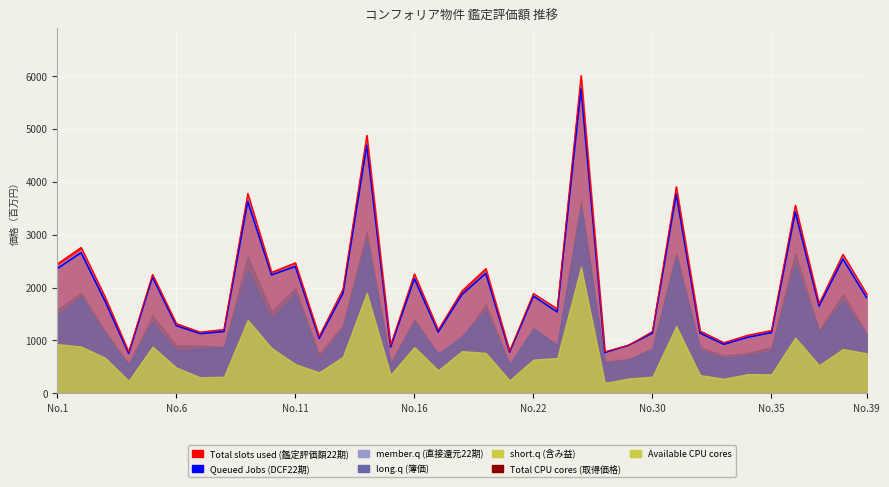

What is the difference between the maximum and minimum values?

5005